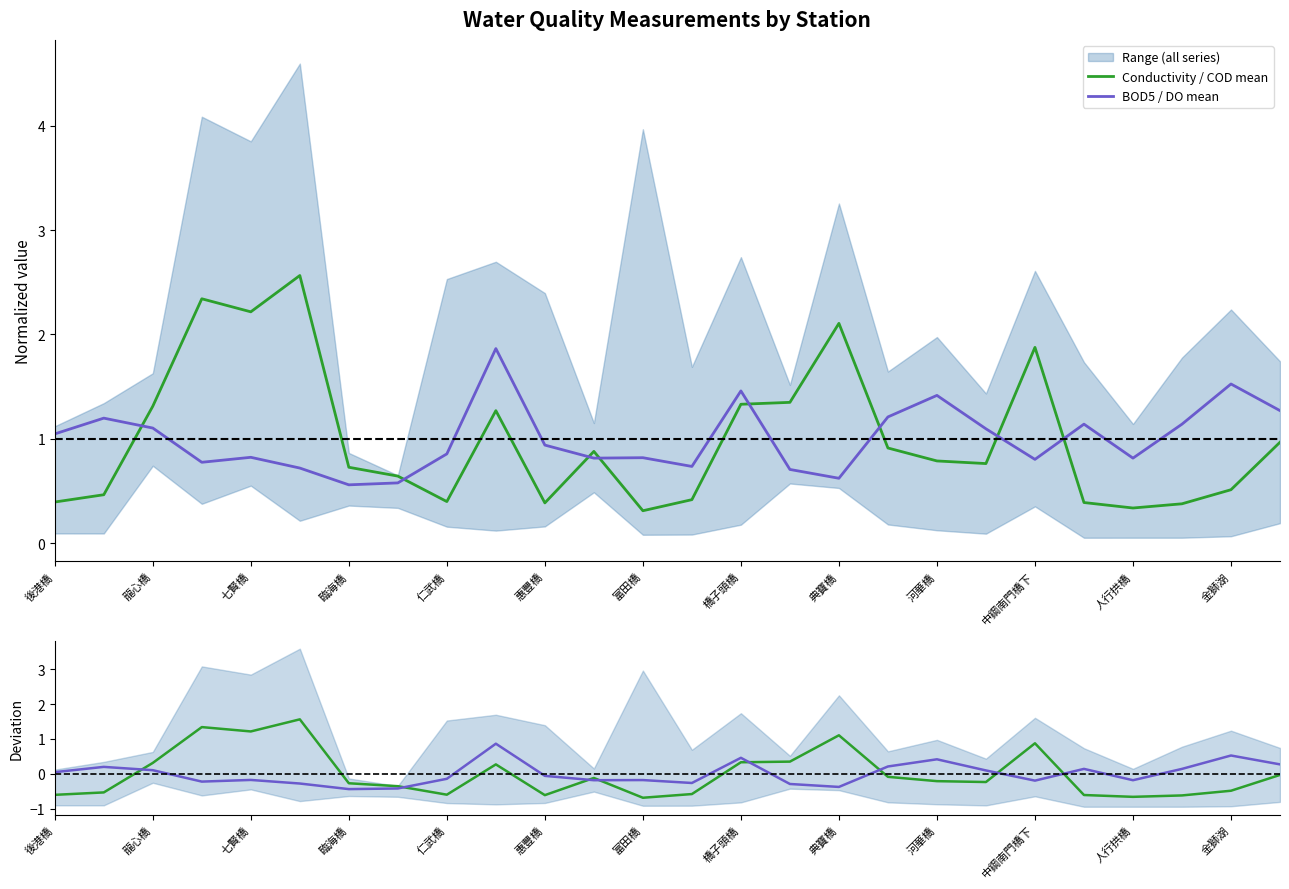

At how many categories does at least one series exceed 0?

26